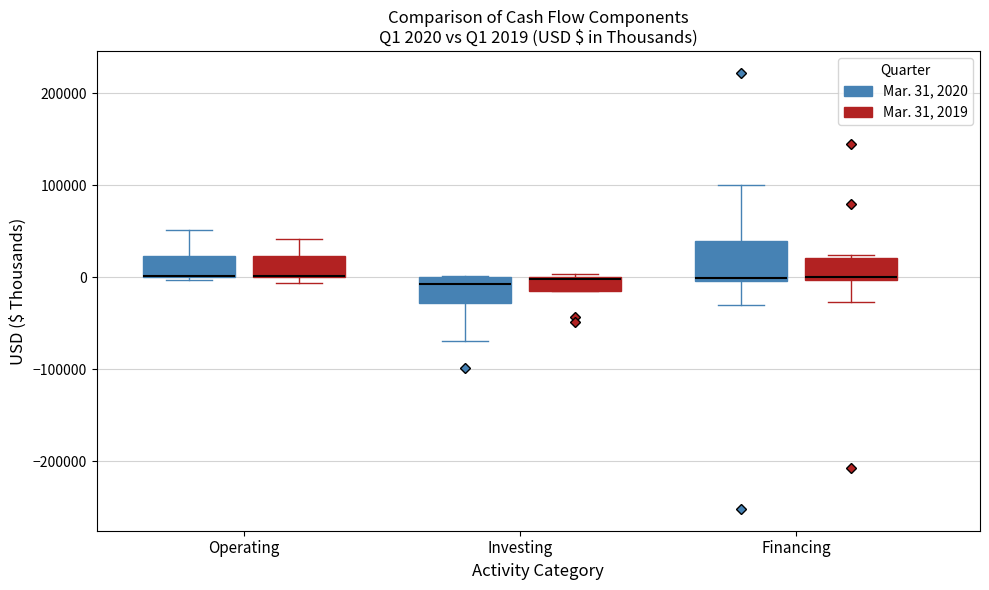

Comparing the boxes themselves (not the whiskers), which one is the tallest?

Financing (Mar. 31, 2020)